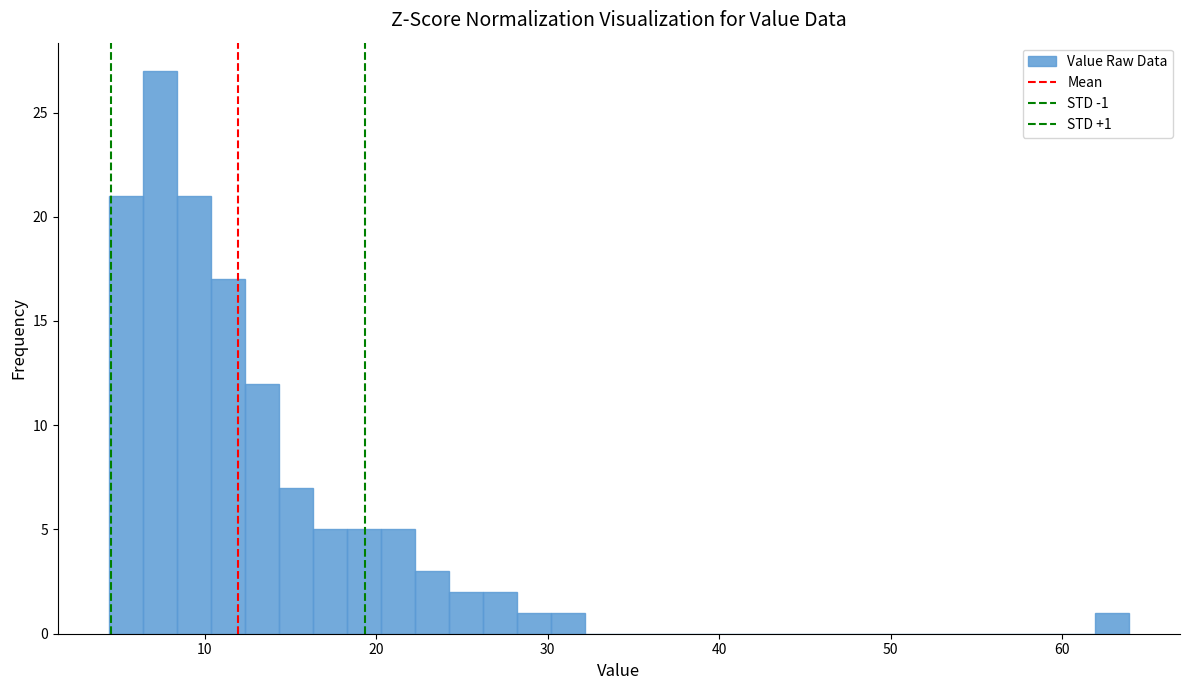

Around what value on the x-axis is the tallest bar? Give the approximate position of its centre, as read against the axis.

7